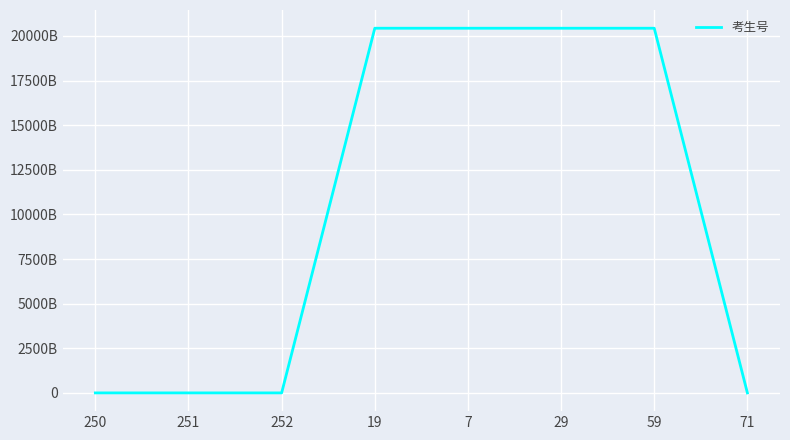

List the labels in order of value, largest first.

59, 19, 29, 7, 251, 71, 250, 252